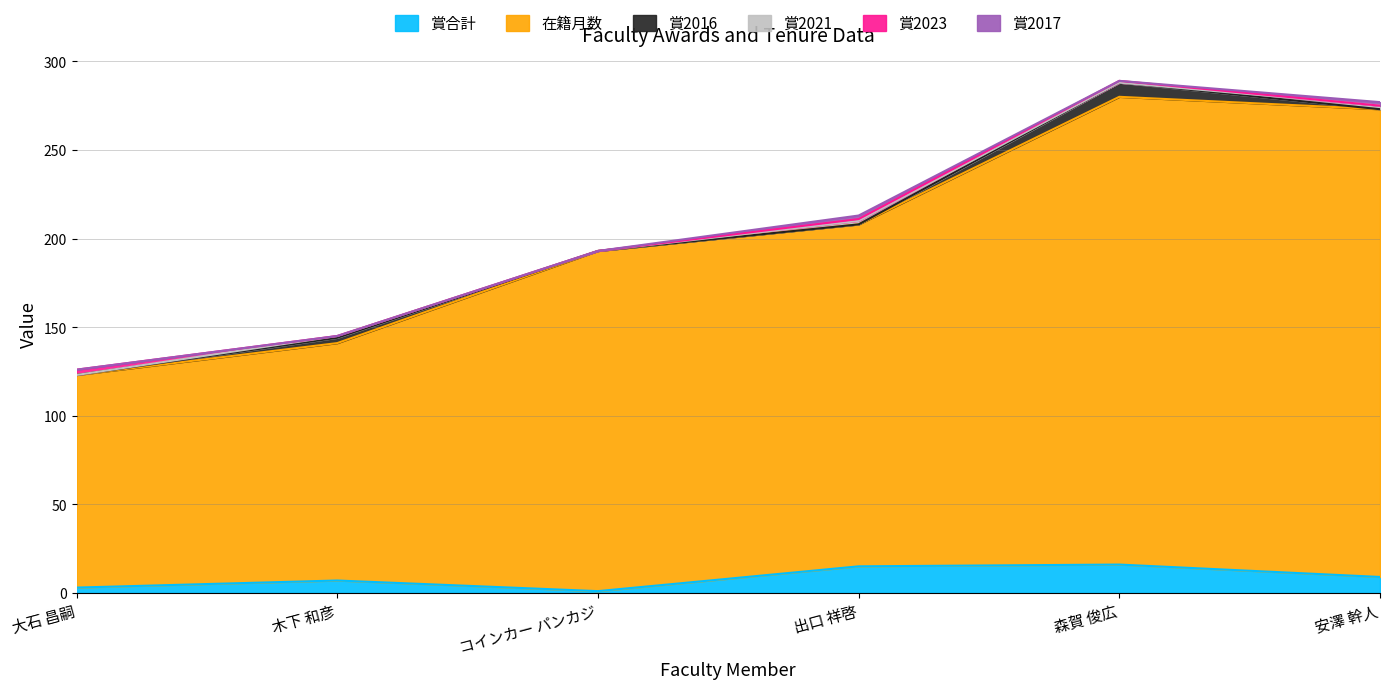

The 賞2023 series shows 1 at 出口 祥啓. True or false?

True